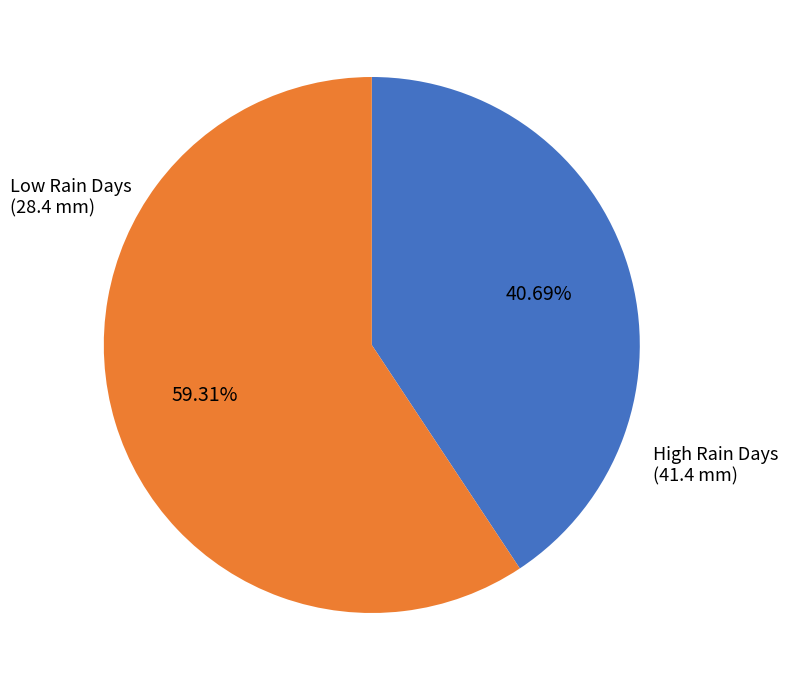

Is there any slice that represents more than half of the pie?

Yes